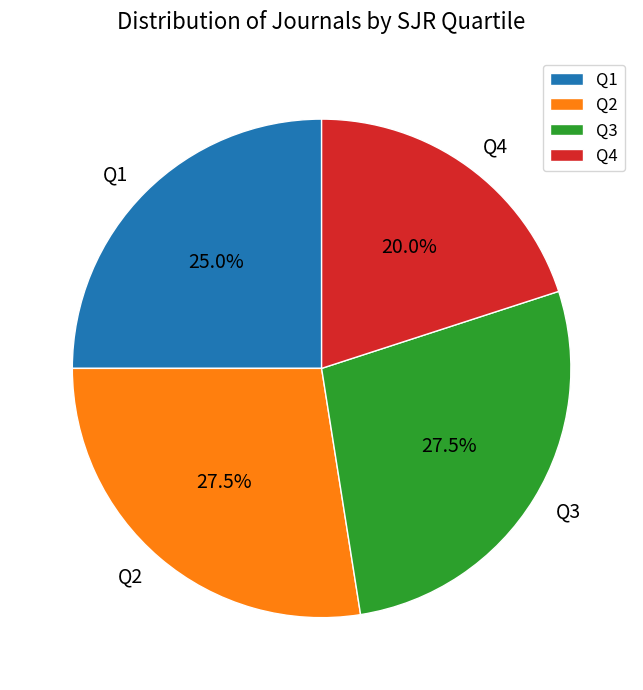

What is the smallest slice in the pie chart?

Q4